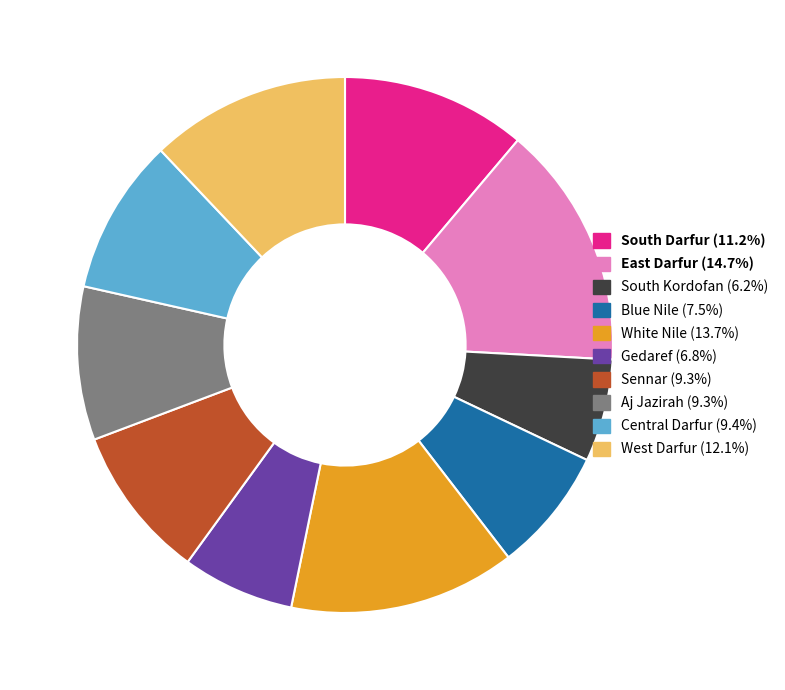

Do East Darfur and South Kordofan together represent more than half of the pie?

No